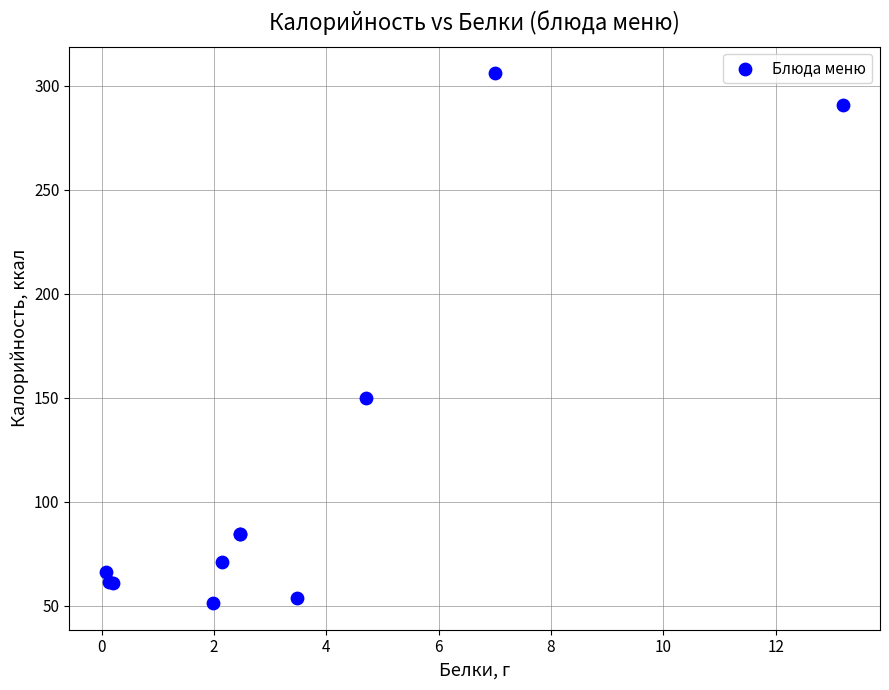

What Y value in the scatter plot is closest to 178?

149.8